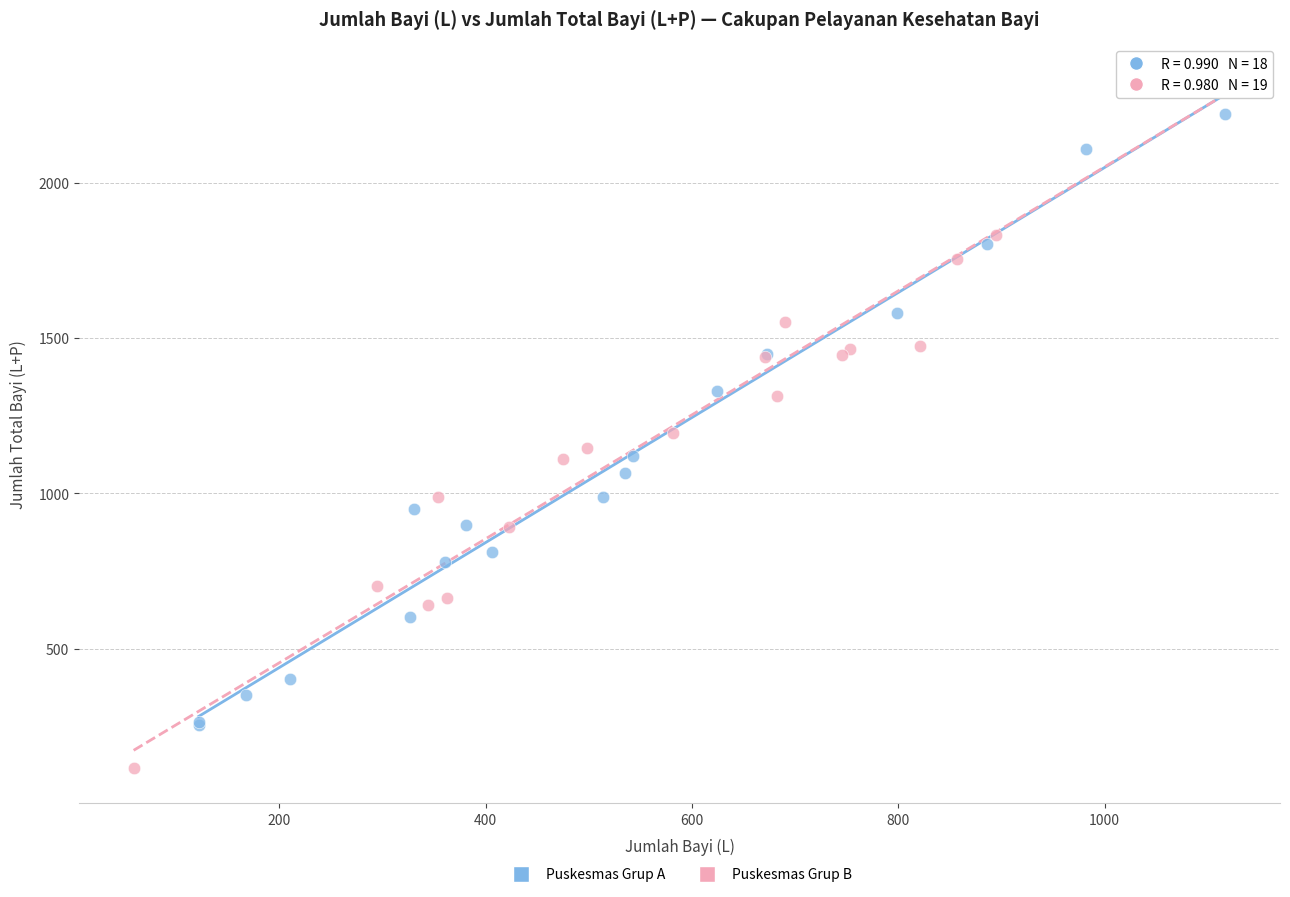

Which series contains the highest Y value?

Puskesmas Grup B